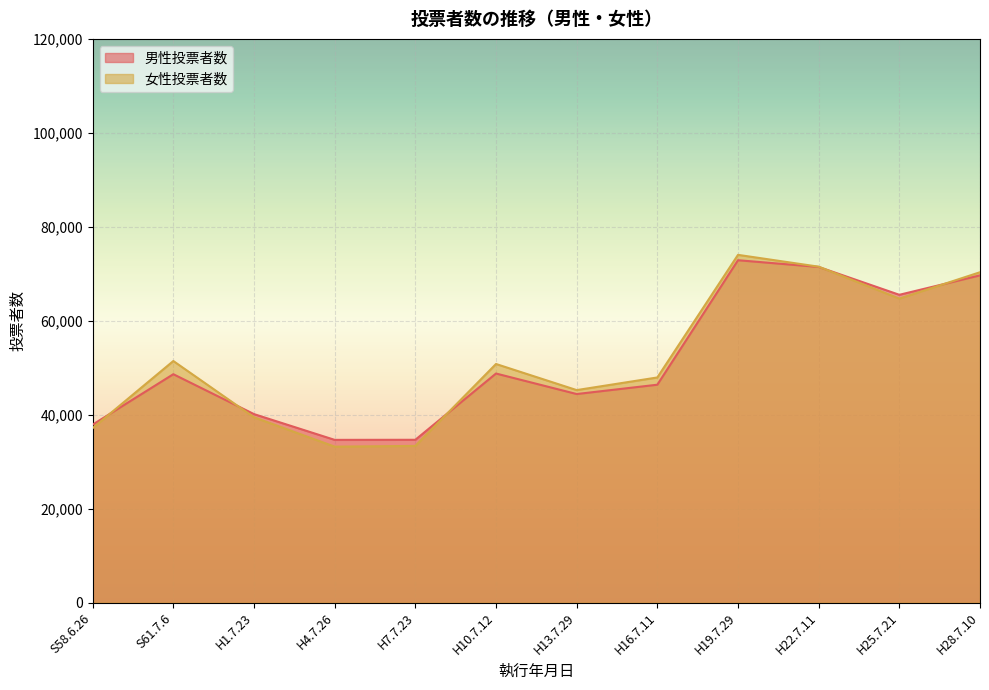

Which series has the largest total across all categories?

女性投票者数